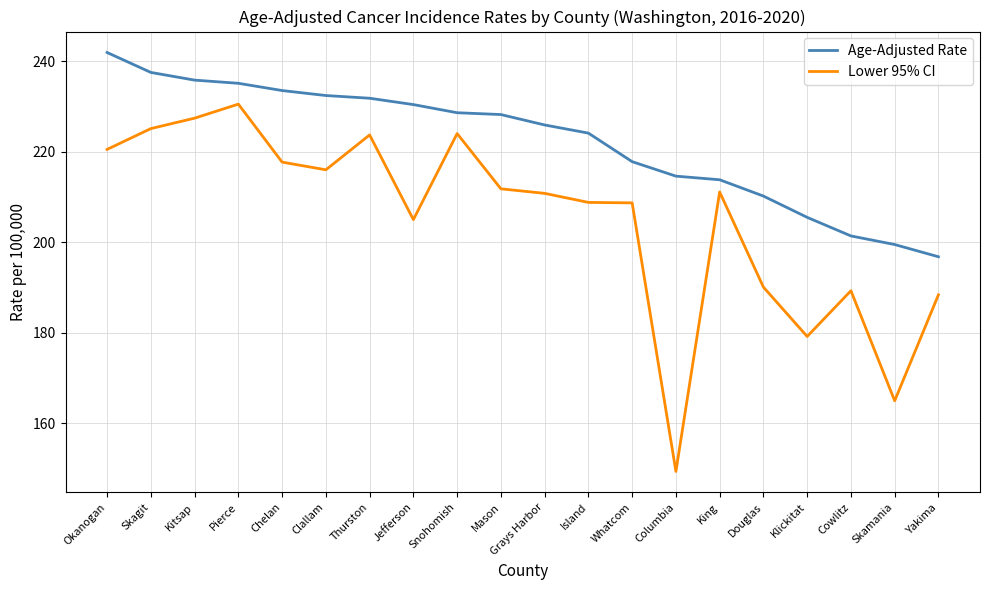

What is the minimum value shown in the chart?

149.4